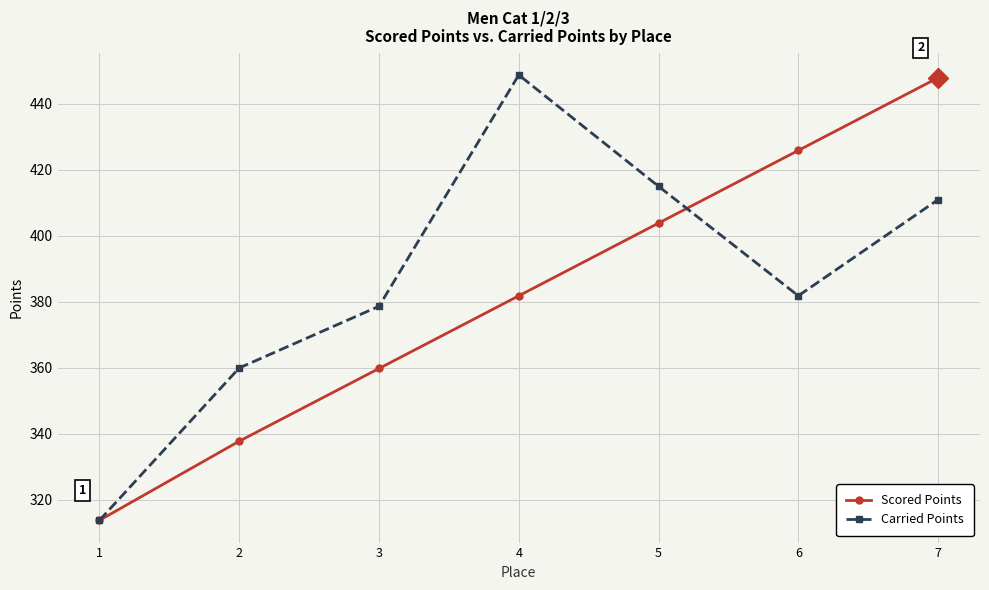

Count the number of data series in this chart.

2